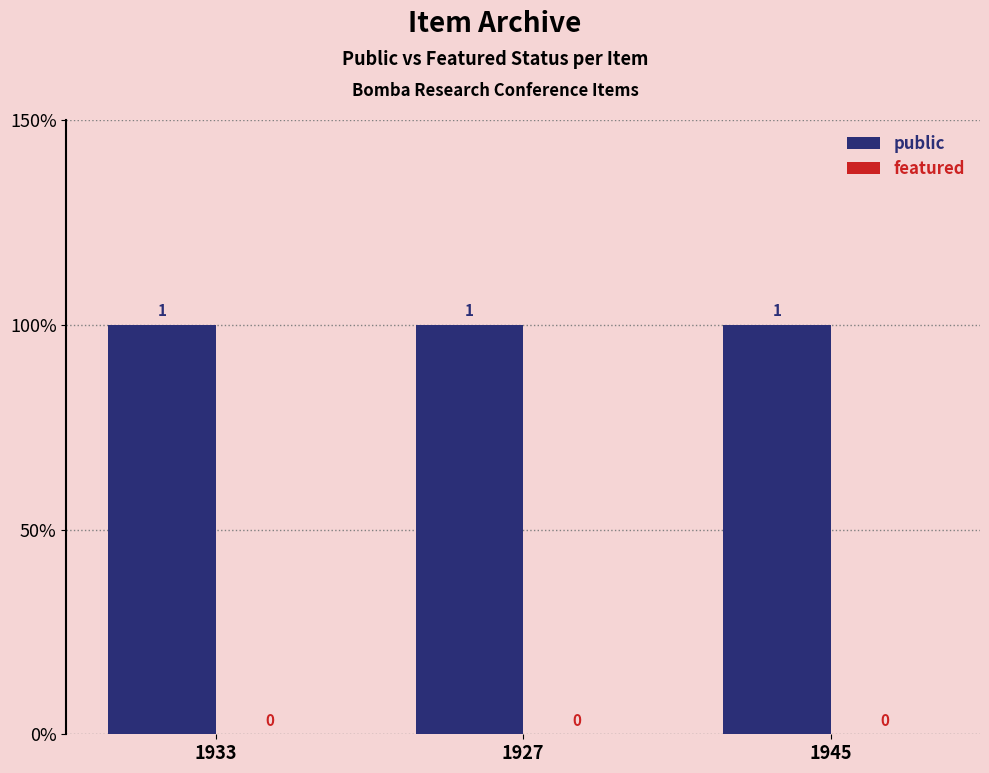

Where is public nearest to the value 1?

1933